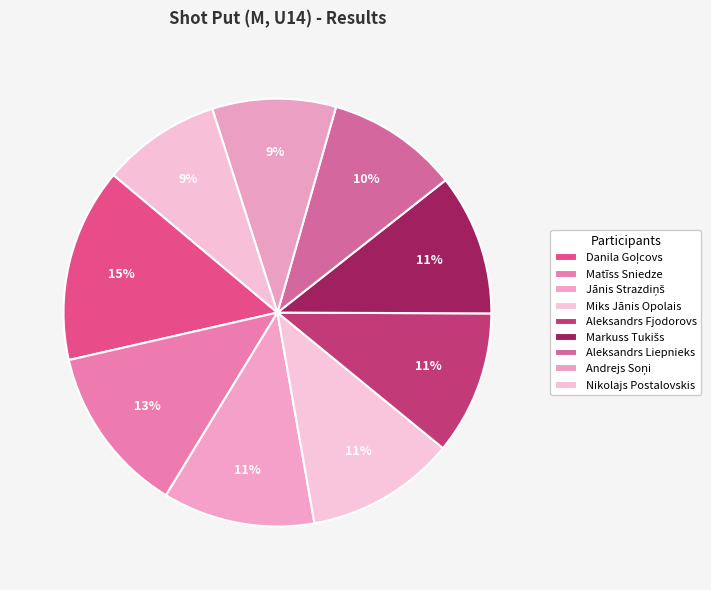

To the nearest percent, what percentage of the pie is Aleksandrs Fjodorovs?

11%